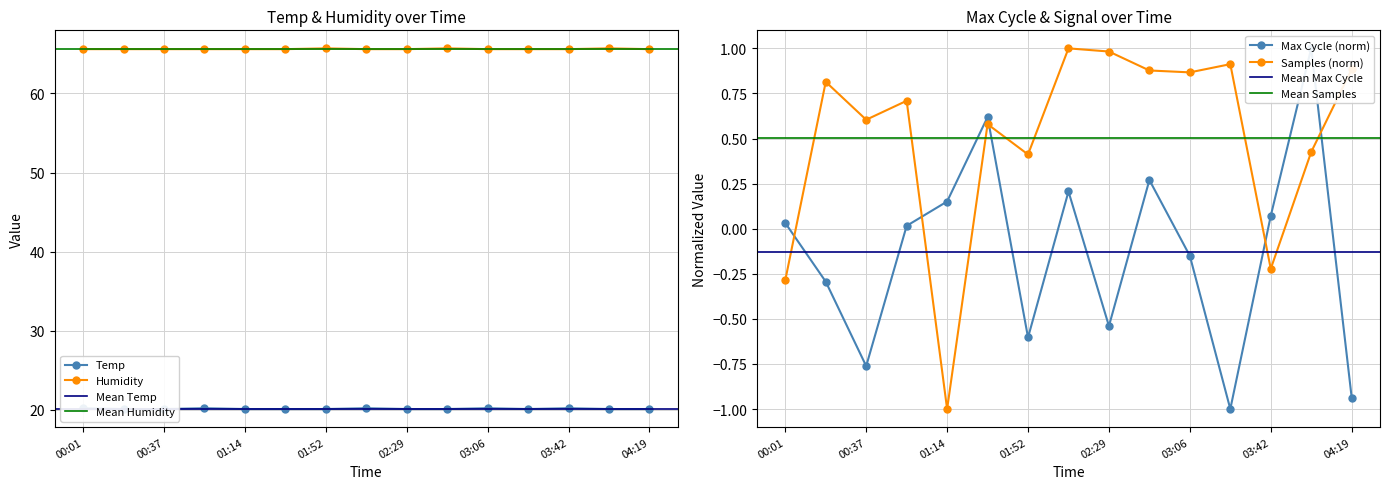

Which series has the largest total across all categories?

Humidity